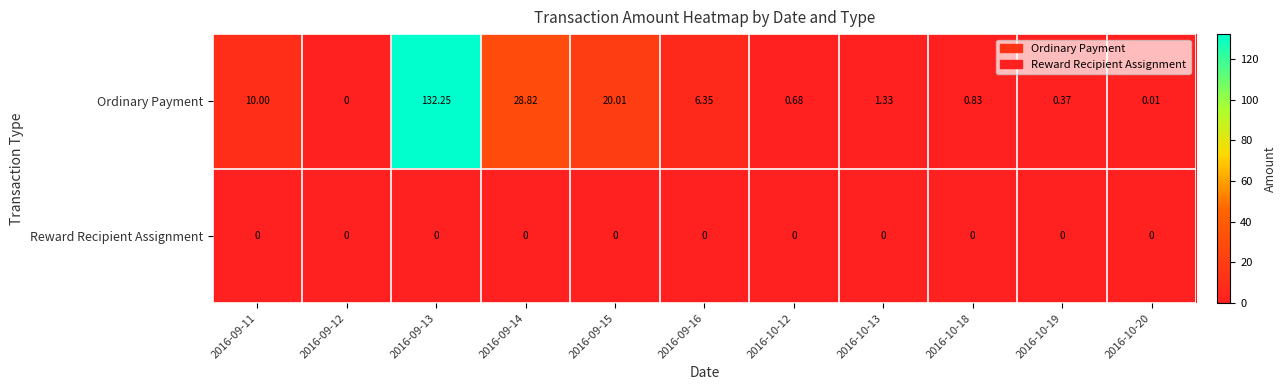

Which series has the largest range (max minus min)?

Ordinary Payment